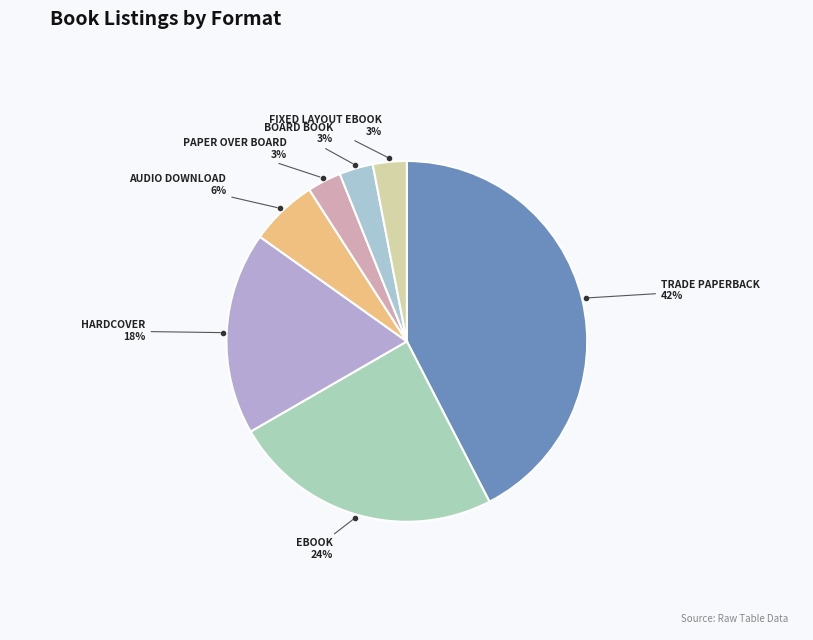

Count the number of slices in the pie.

7